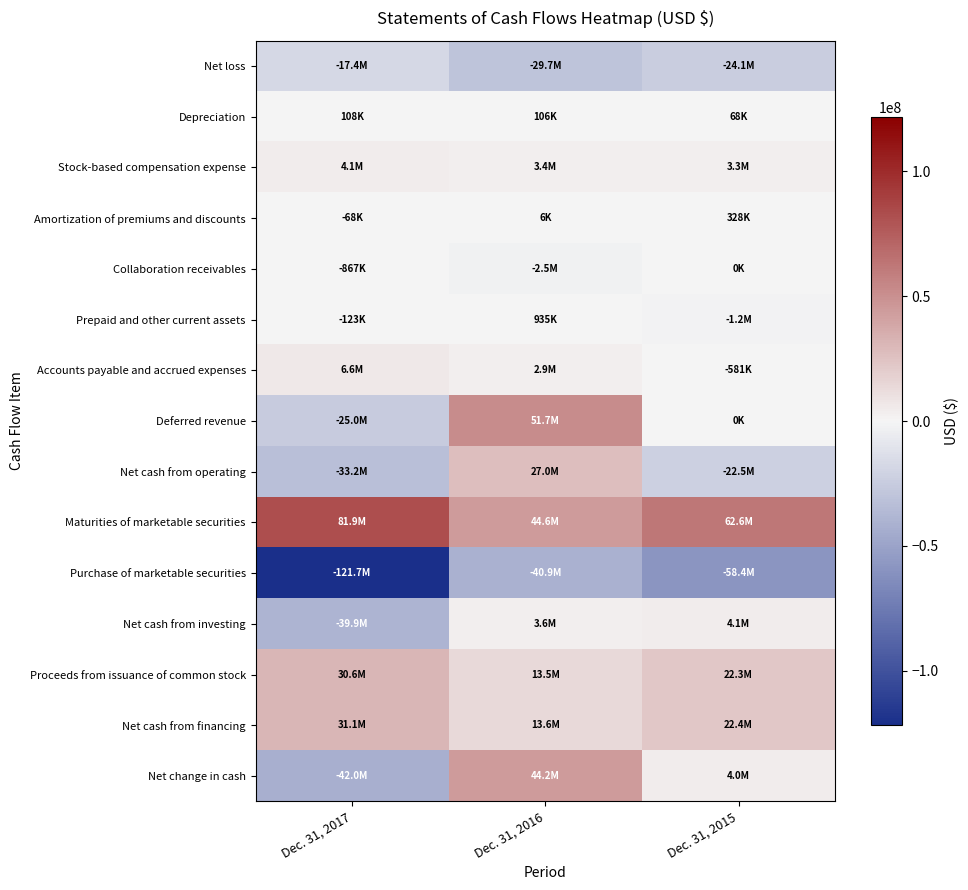

Which series has the largest total across all categories?

Maturities of marketable securities